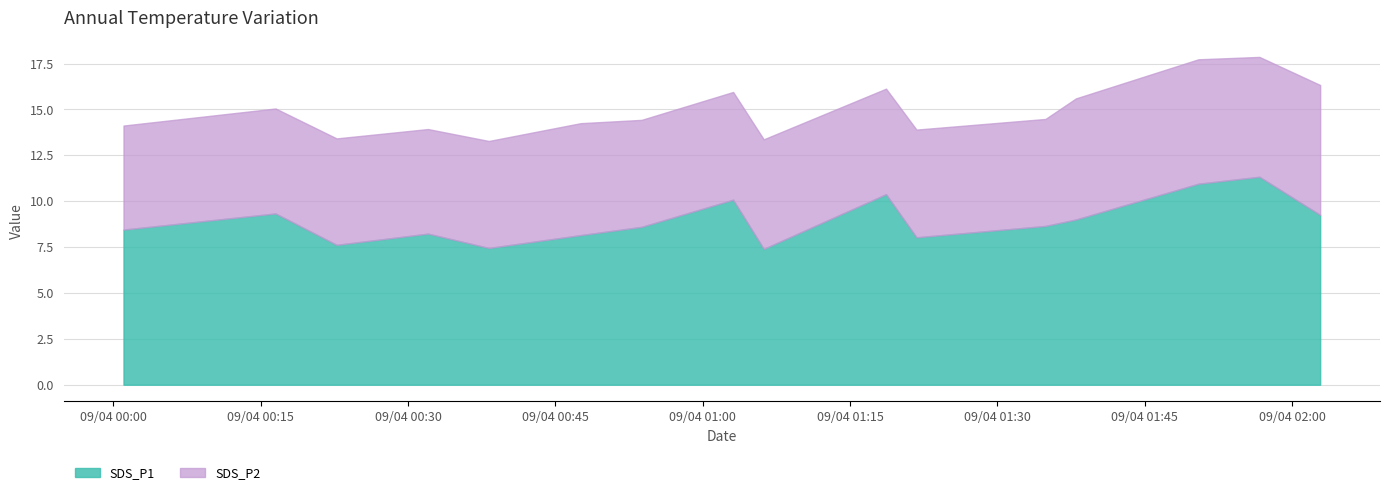

Which series changed the most between 2023/09/04 00:16 and 2023/09/04 01:03?

SDS_P1